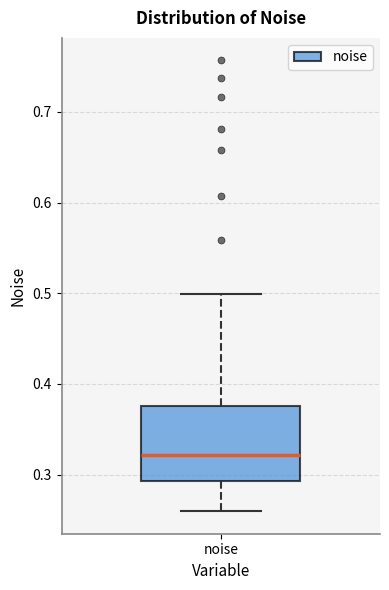

Read this box plot against the y-axis: the position of the median line, the range covered by the box, and the ends of both whiskers. The values are not printed on the chart, so give them approximately, as read against the axis.

median 0.32, box 0.29 to 0.38, whiskers 0.26 to 0.50